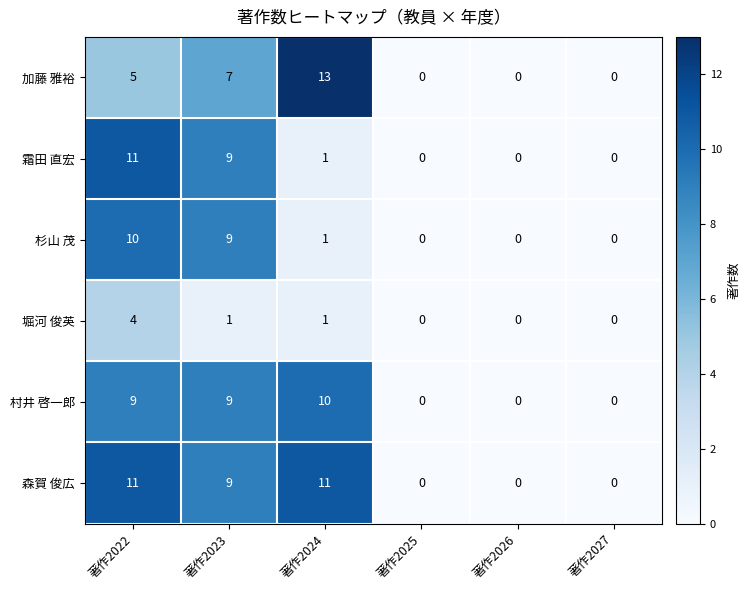

What is the maximum value shown in the chart?

13